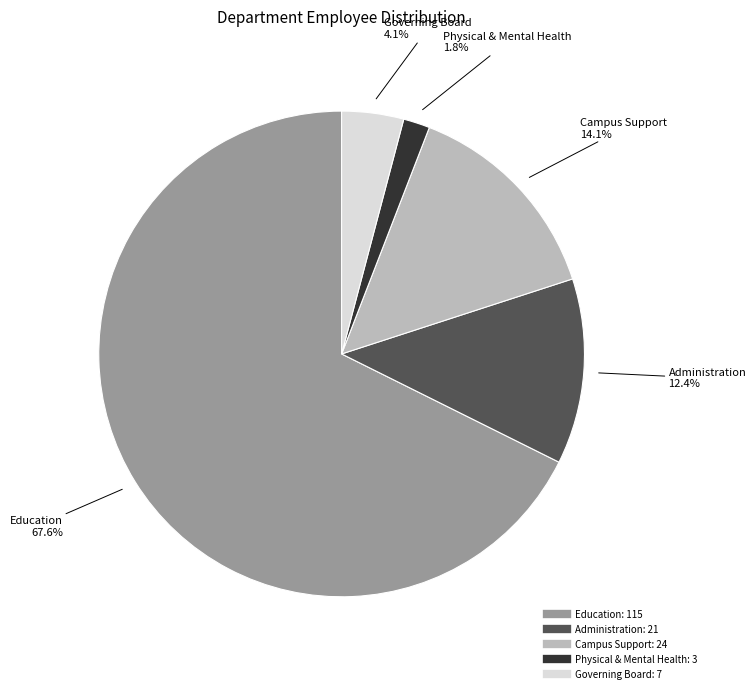

Count the number of slices in the pie.

5